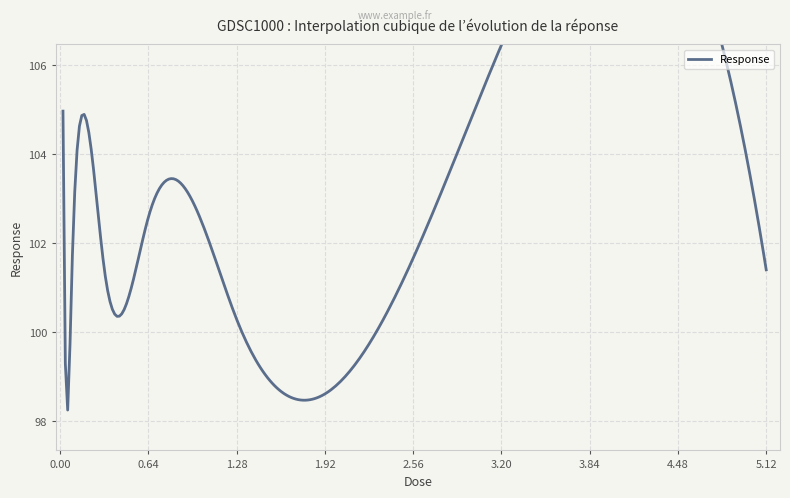

What is the ratio of the value at 2.56 to the value at 0.16?

1.0